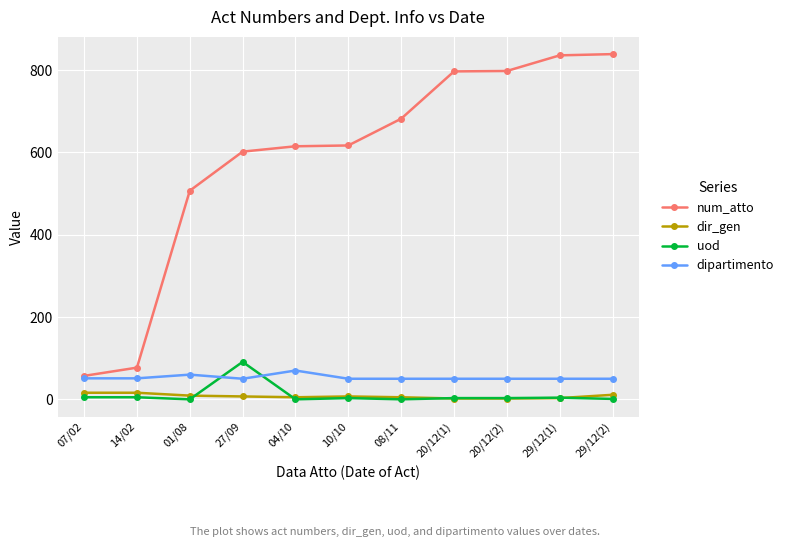

What is the approximate value of dir_gen at 07/02?

16